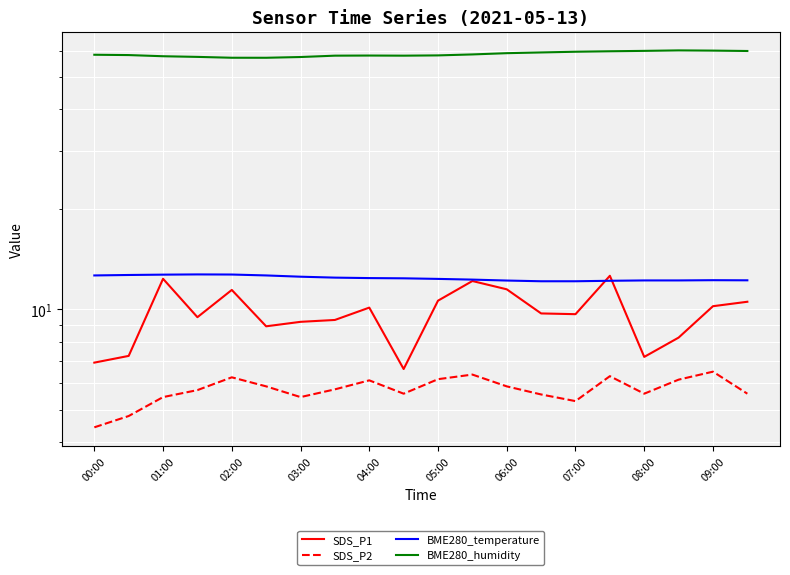

Is it true that SDS_P2 equals 3.4 at 09:00?

False